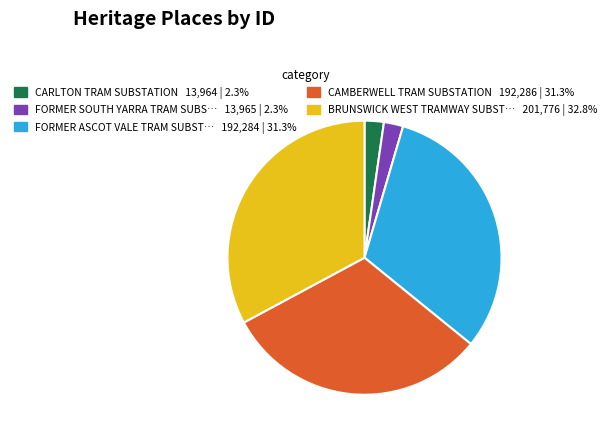

Does any single category account for the majority?

No